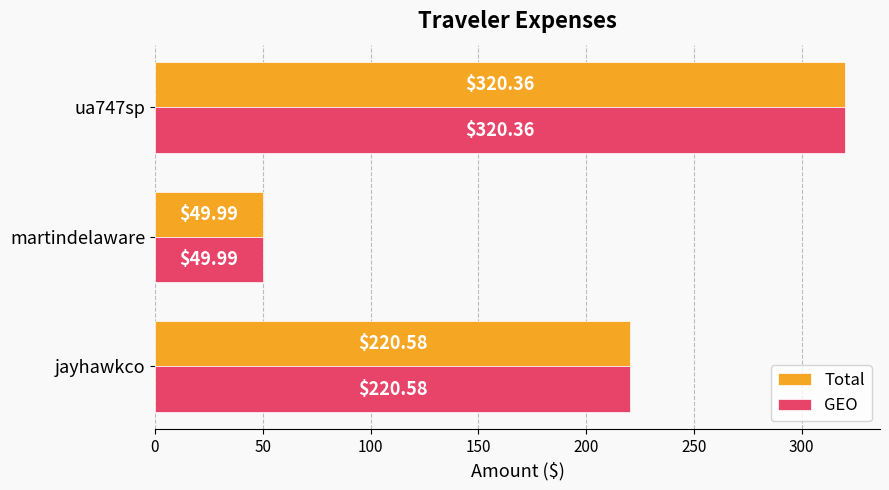

At which category is the sum across all series the highest?

ua747sp